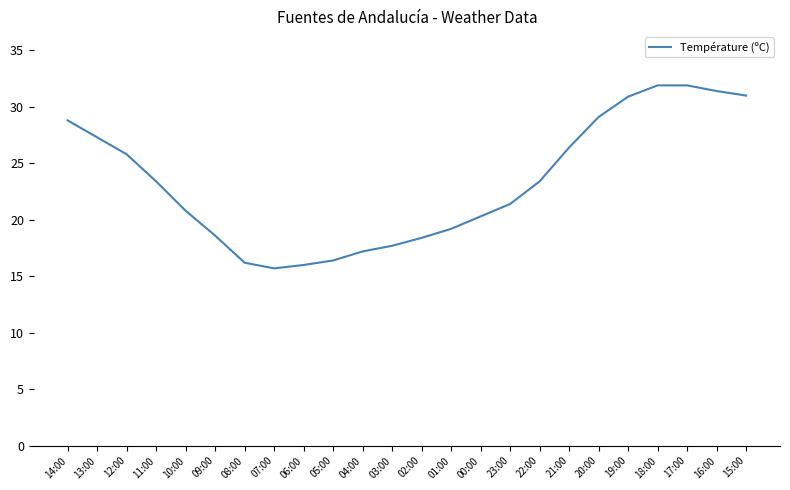

At which label does the data first exceed 23?

14:00